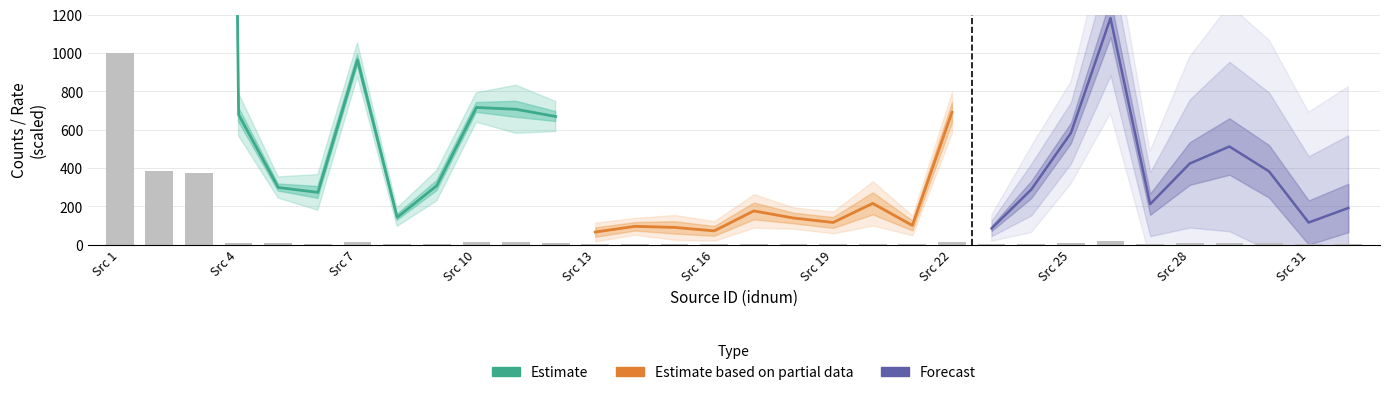

How many values in the idnum series are below 17?

16